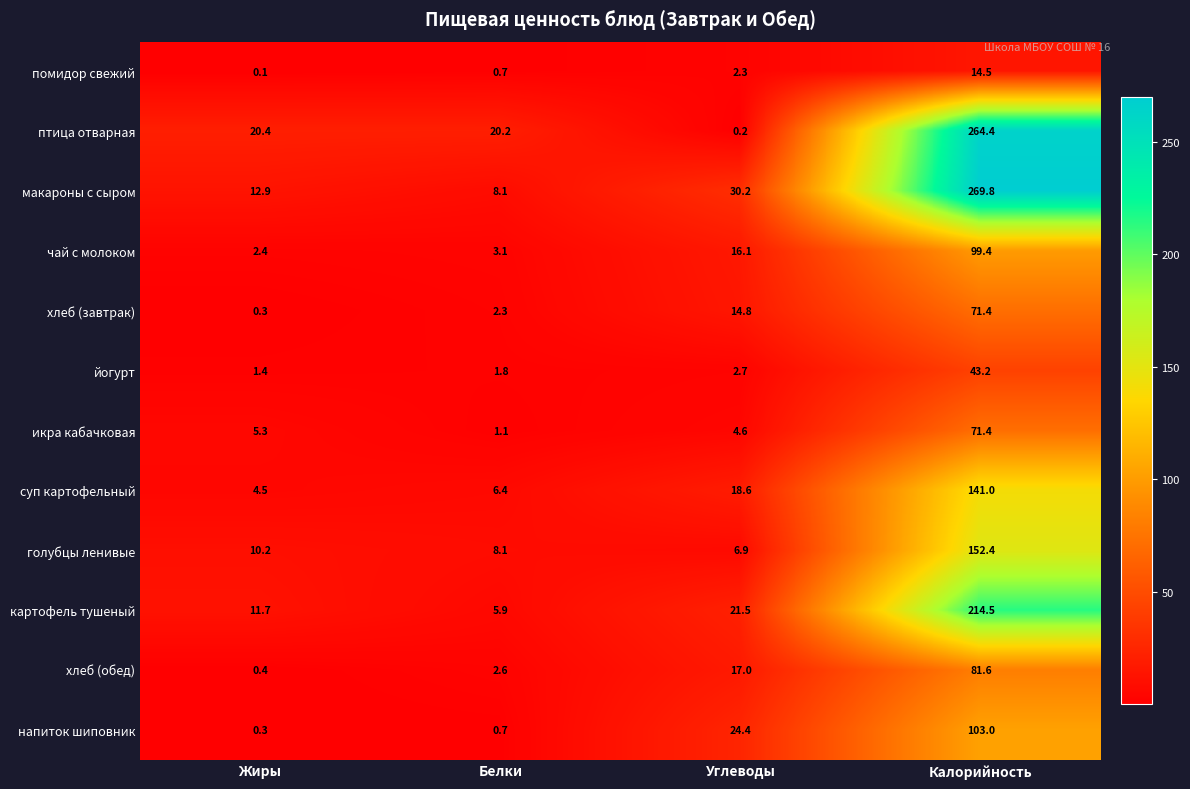

Which series has the largest total across all categories?

макароны с сыром